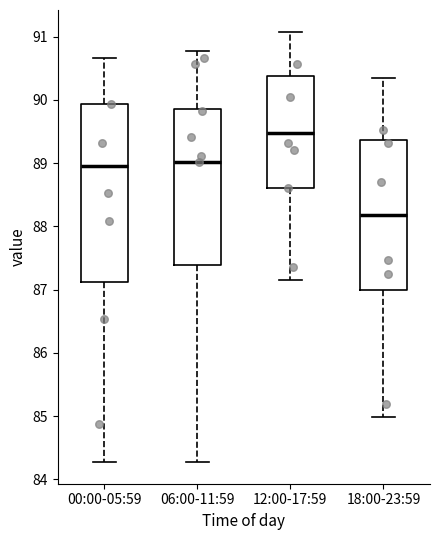

Reading left to right, transcribe this box plot: for each box, give where its median line is, the range the box spans, and where its two whiskers end, as read against the y-axis. The values are not printed on the chart, so give them approximately, as read against the axis.

00:00-05:59: median 89.0, box 87.1 to 89.9, whiskers 84.3 to 90.7
06:00-11:59: median 89.0, box 87.4 to 89.9, whiskers 84.3 to 90.8
12:00-17:59: median 89.5, box 88.6 to 90.4, whiskers 87.2 to 91.1
18:00-23:59: median 88.2, box 87.0 to 89.4, whiskers 85.0 to 90.4